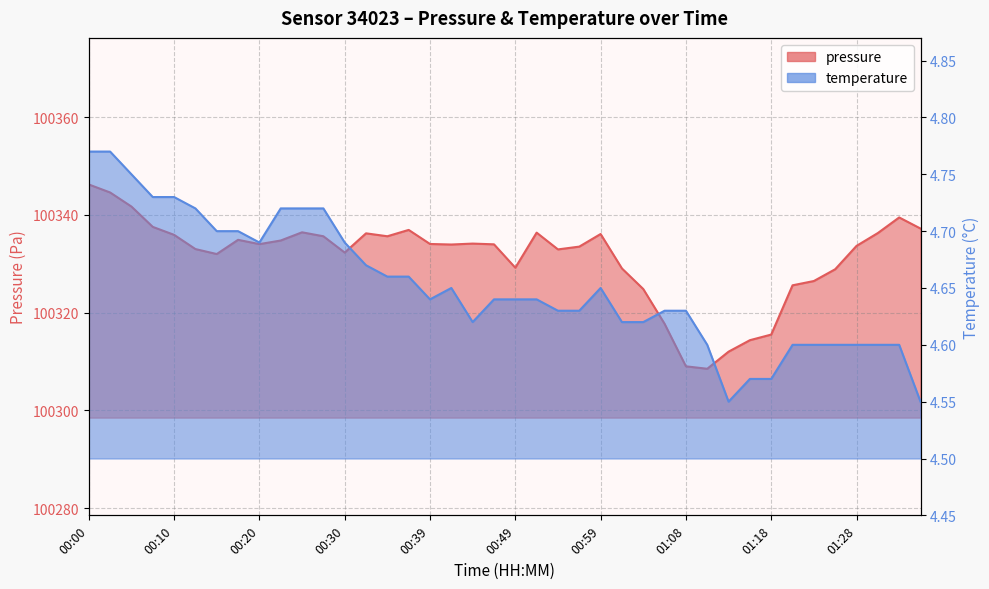

What is the label of the 6th point from the right?

01:23